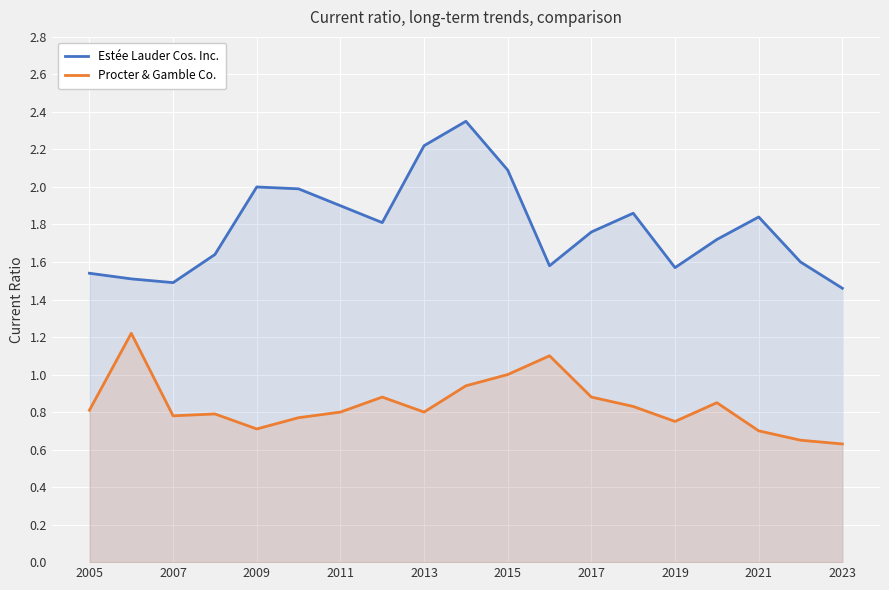

List the series in order of their peak value, lowest first.

Procter & Gamble Co., Estée Lauder Cos. Inc.